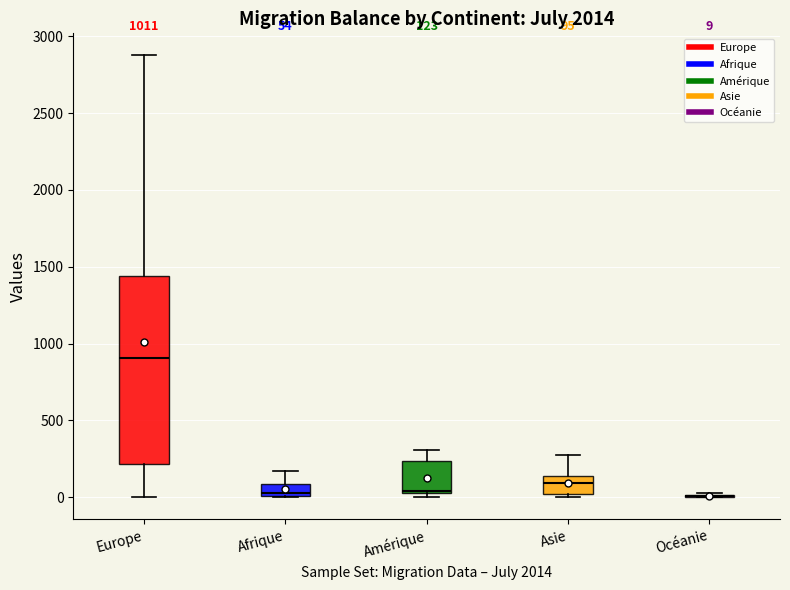

Comparing the boxes themselves (not the whiskers), which one is the tallest?

Europe